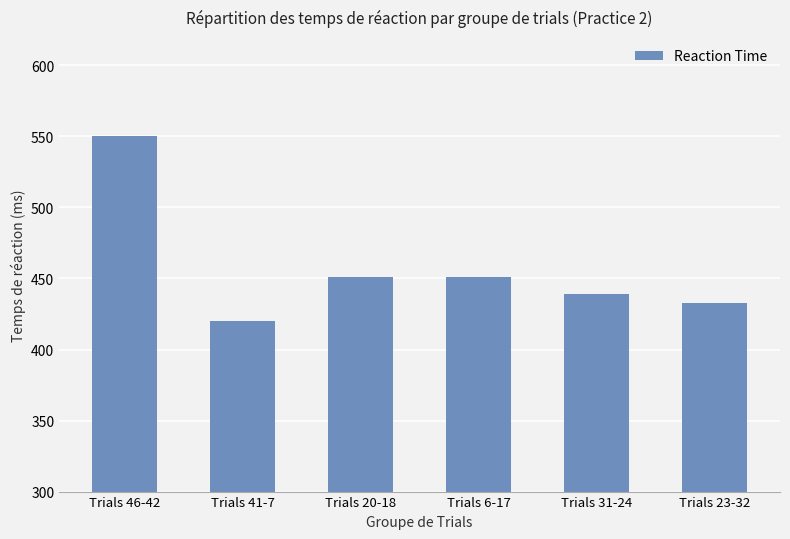

What is the label of the 2nd bar from the right?

Trials 31-24